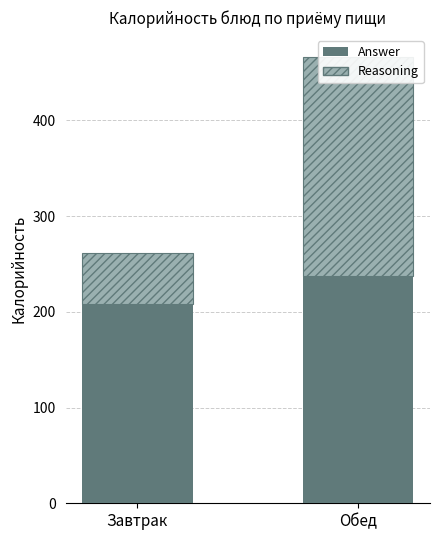

What is the greatest value displayed?

237.4